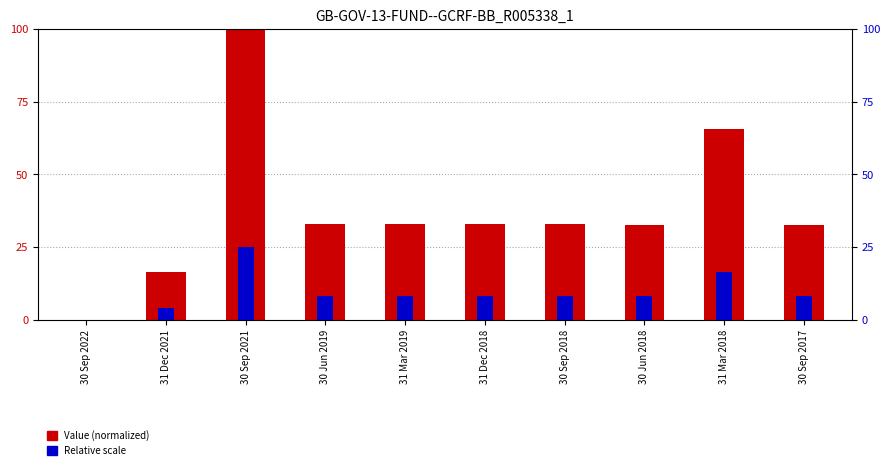

How many data points in Value (normalized) are above 33?

6